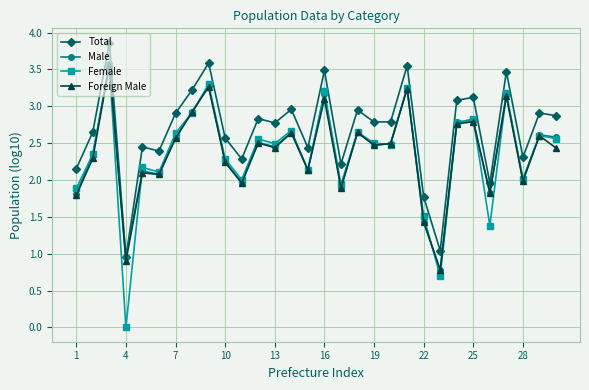

True or false: Foreign Male has more than 0 points higher than both neighbors.

True